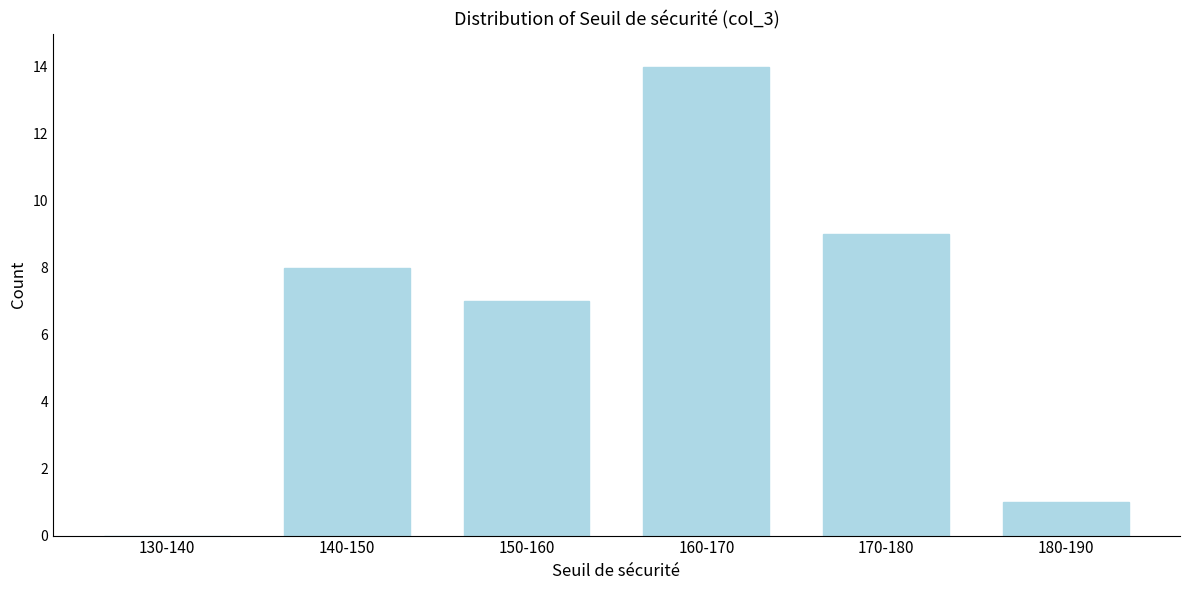

Reading right to left, list all the values displayed in this chart.

180-190=1	170-180=9	160-170=14	150-160=7	140-150=8	130-140=0